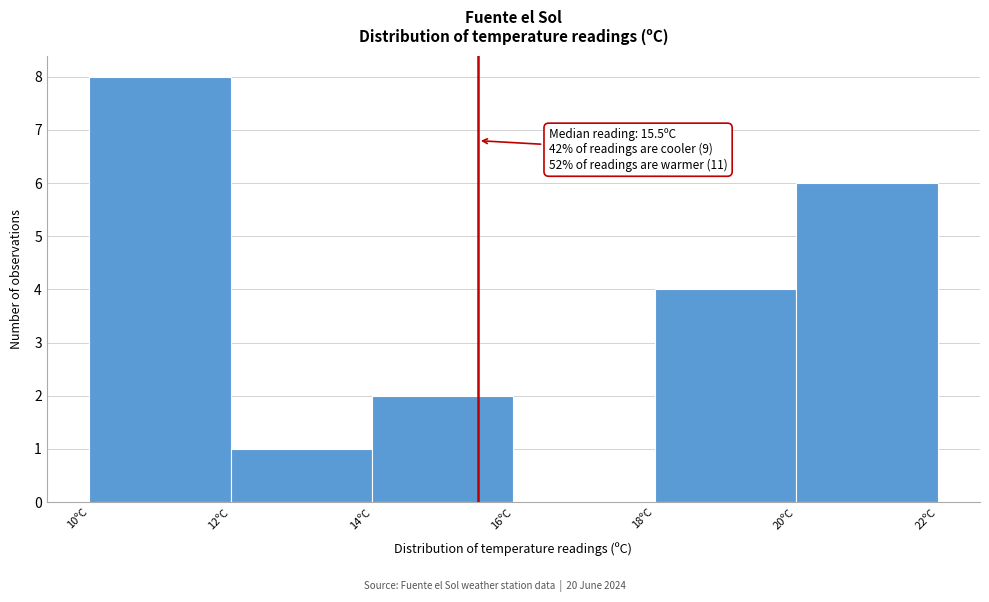

Over which range of the x-axis is the bar tallest?

10 to 12